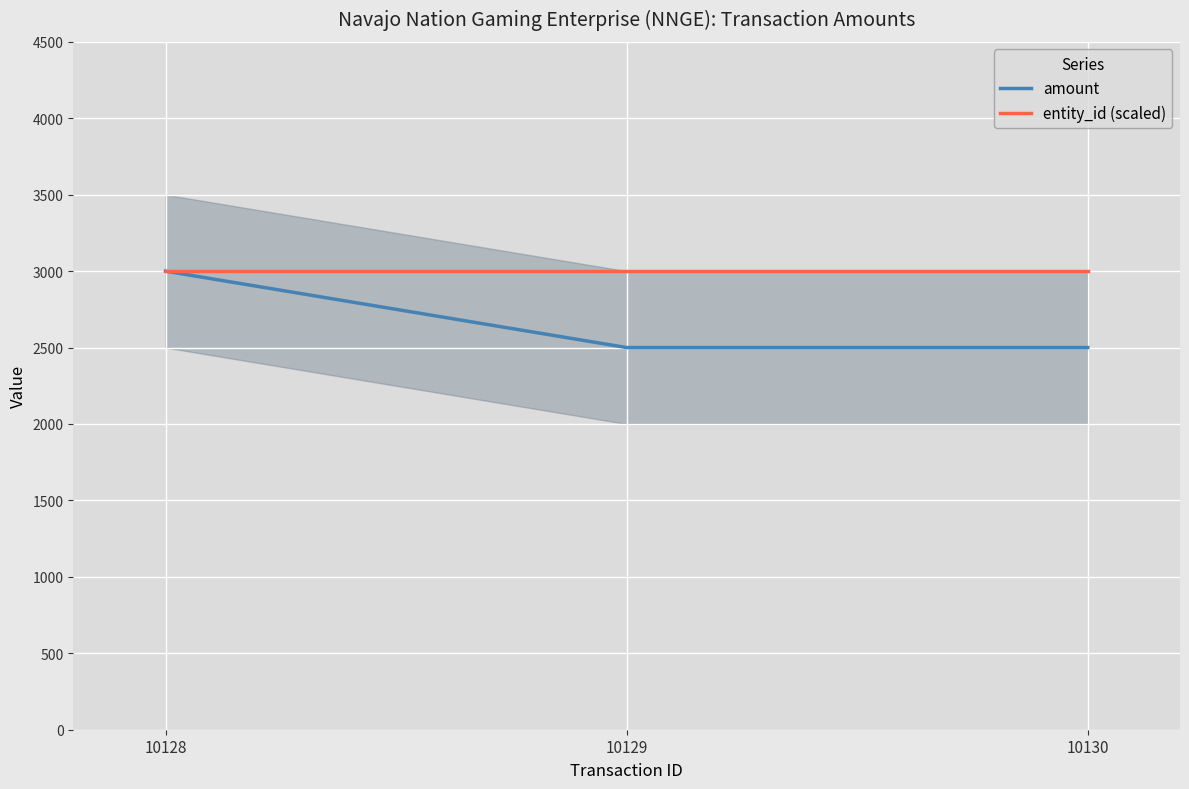

Which series has the largest total across all categories?

entity_id (scaled)